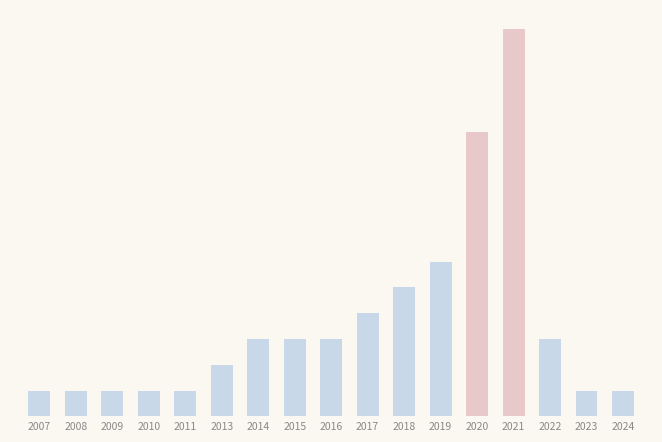

The value of Yes at 2015 is 0. True or false?

True